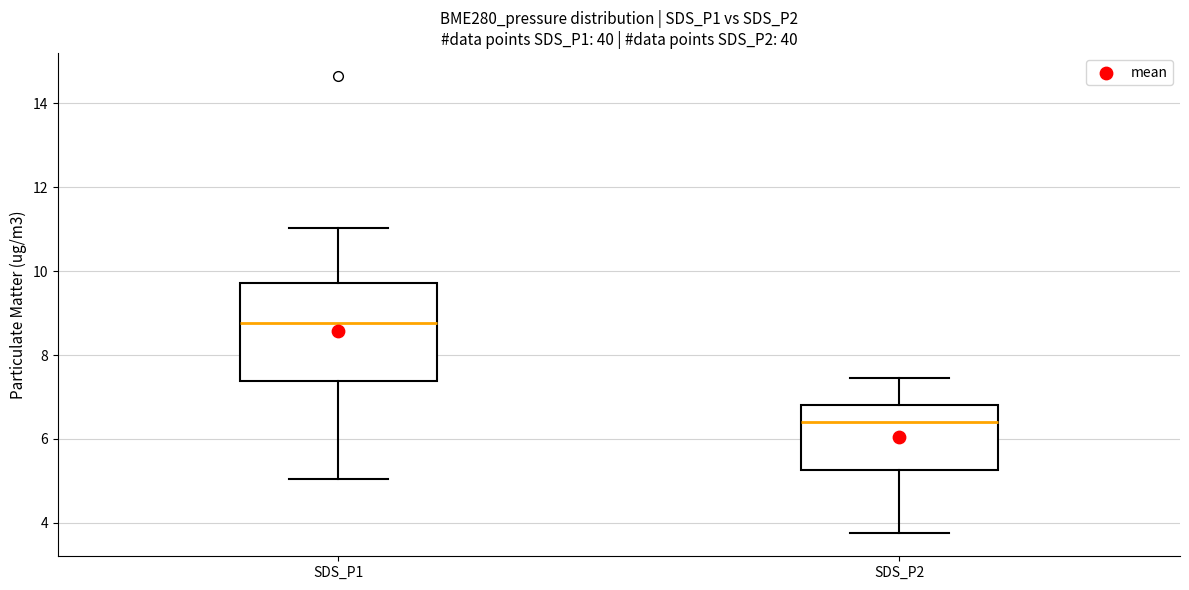

Comparing the boxes themselves (not the whiskers), which one is the tallest?

SDS_P1